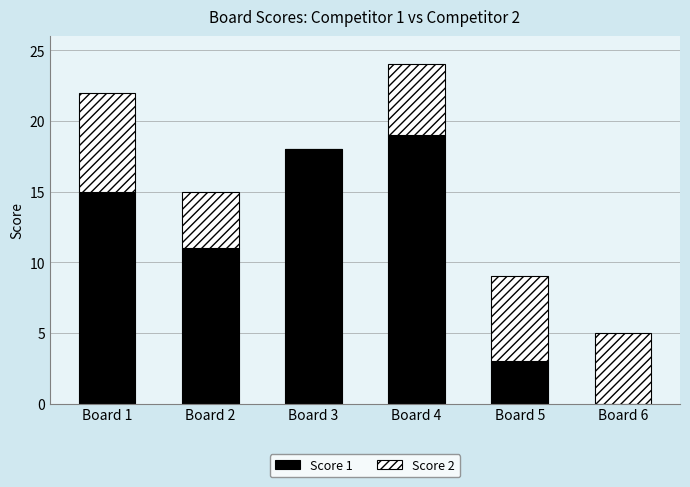

How many categories are shown in the chart?

6